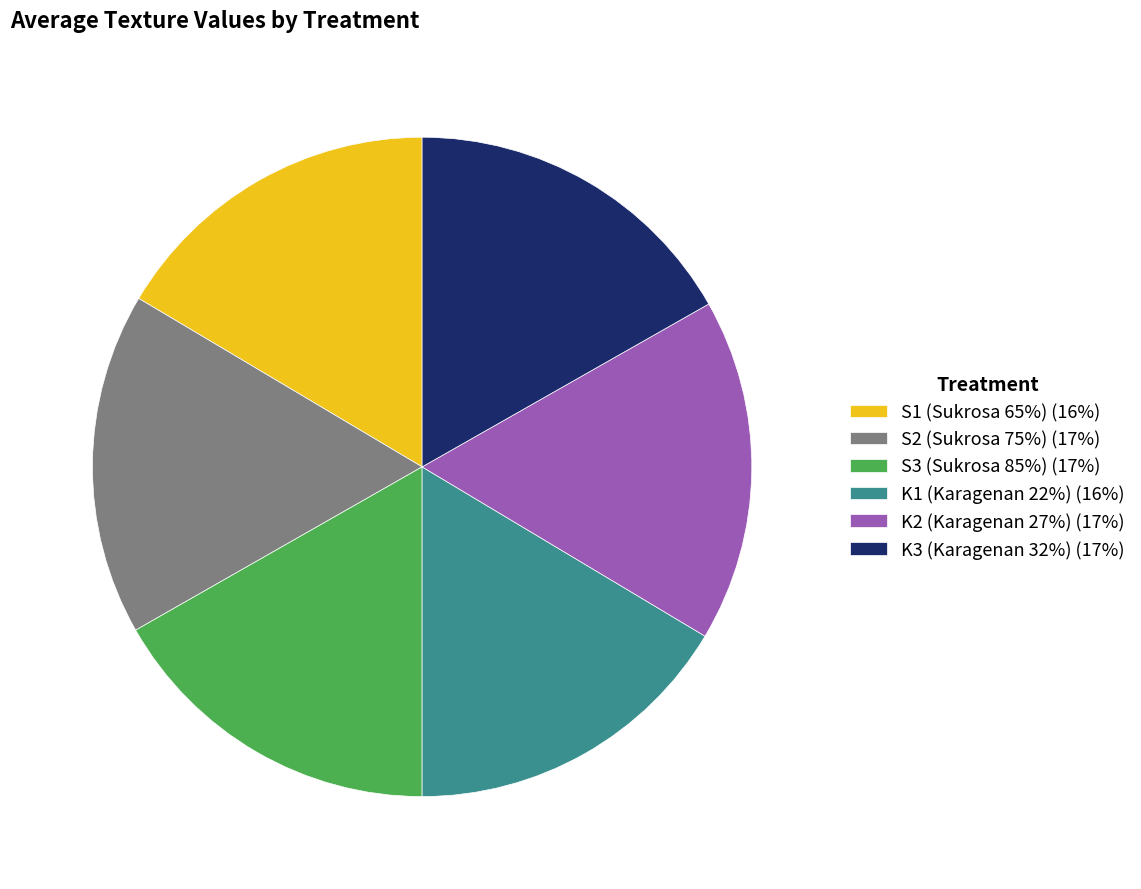

Combined, do S3 (Sukrosa 85%) and K3 (Karagenan 32%) account for over 50%?

No